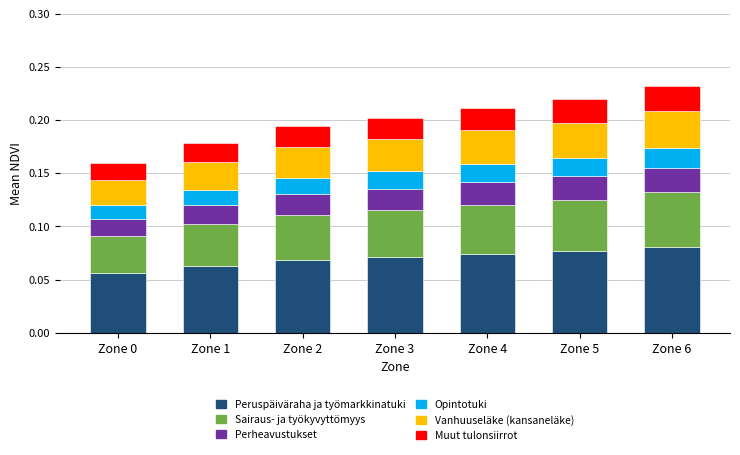

How many Peruspäiväraha ja työmarkkinatuki values are between 0 and 1?

7